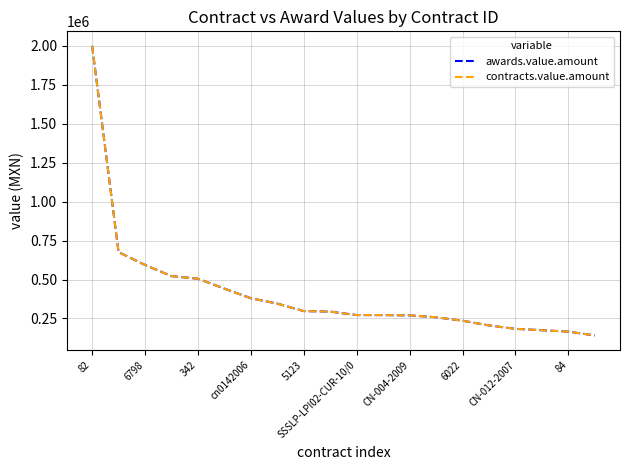

Reading right to left, what are all the values shown in this chart?

awards.value.amount: 140868.0	165200.0	174500.0	183327.8	205105.0	235453.7	257600.0	269881.4	271462.5	271671.3	294000.0	297197.8	345208.3	379768.8	441427.8	505013.0	521693.0	593329.4	675816.0	2000000.0
contracts.value.amount: 140868.0	165200.0	174500.0	183327.8	205105.0	235453.7	257600.0	269881.4	271462.5	271671.3	294000.0	297197.8	345208.3	379768.8	441427.8	505013.0	521693.0	593329.4	675816.0	2000000.0